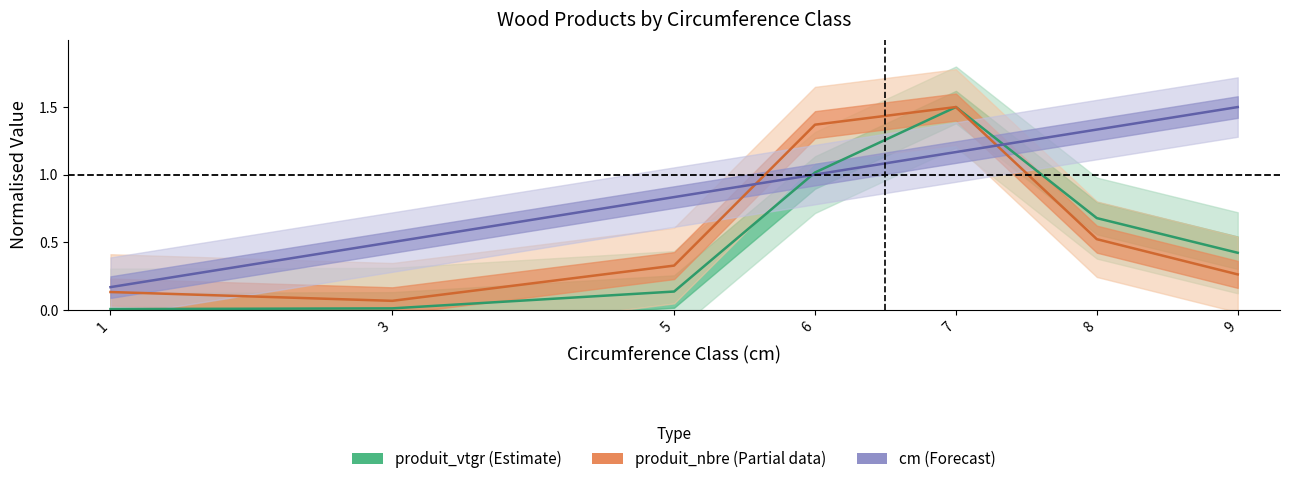

Is the value of cm at 1 greater than the value of produit_nbre at 9?

No